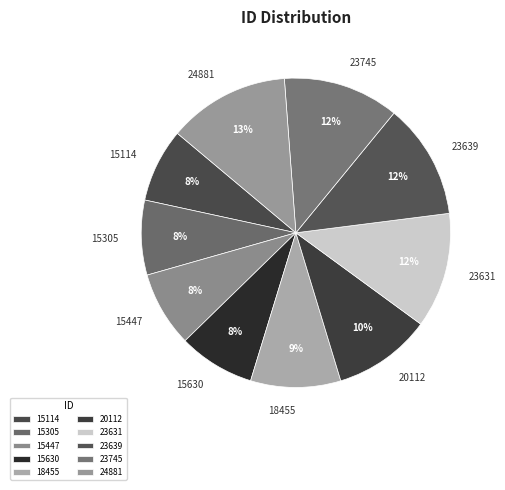

To the nearest percent, what is the difference between the 23639 and 15630 slice percentages?

4%